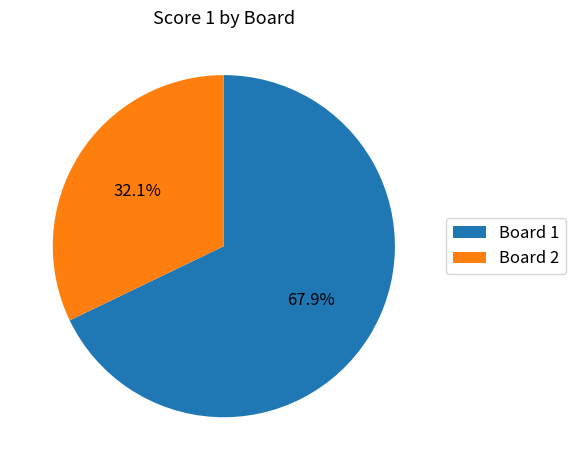

How many slices are in this pie chart?

2